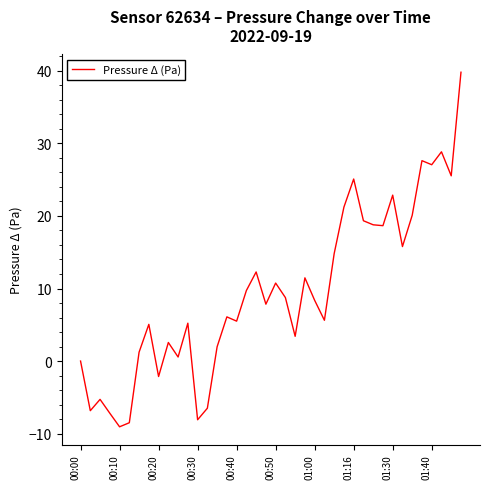

What is the smallest value displayed?

-9.1